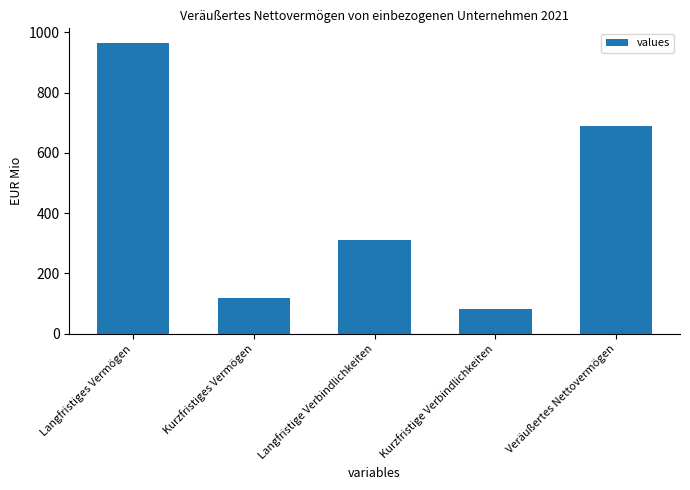

Rank the categories by value from lowest to highest.

Kurzfristige Verbindlichkeiten, Kurzfristiges Vermögen, Langfristige Verbindlichkeiten, Veräußertes Nettovermögen, Langfristiges Vermögen